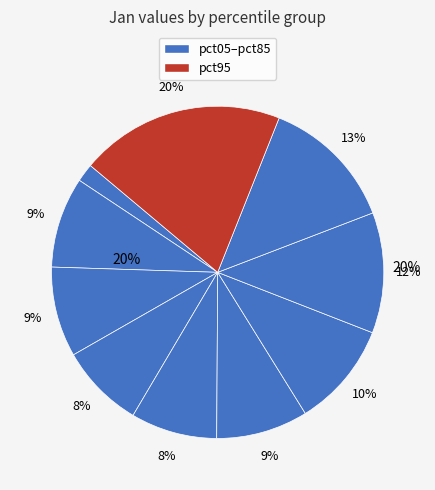

Combined, what portion of the pie is pct15 and pct05?

10.6%